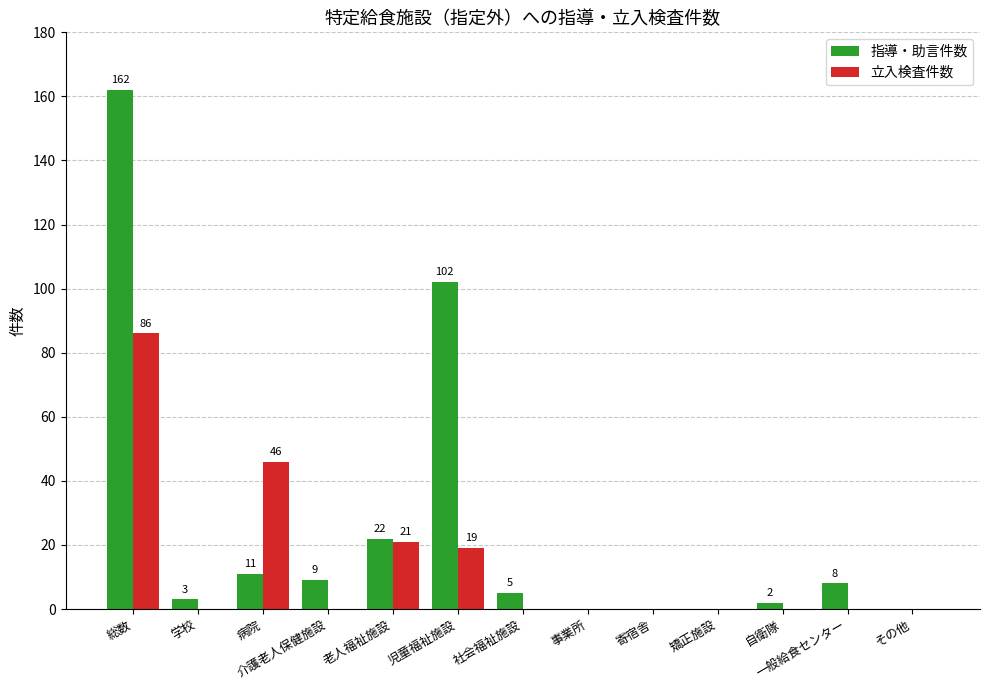

Which series has the largest total across all categories?

指導・助言件数